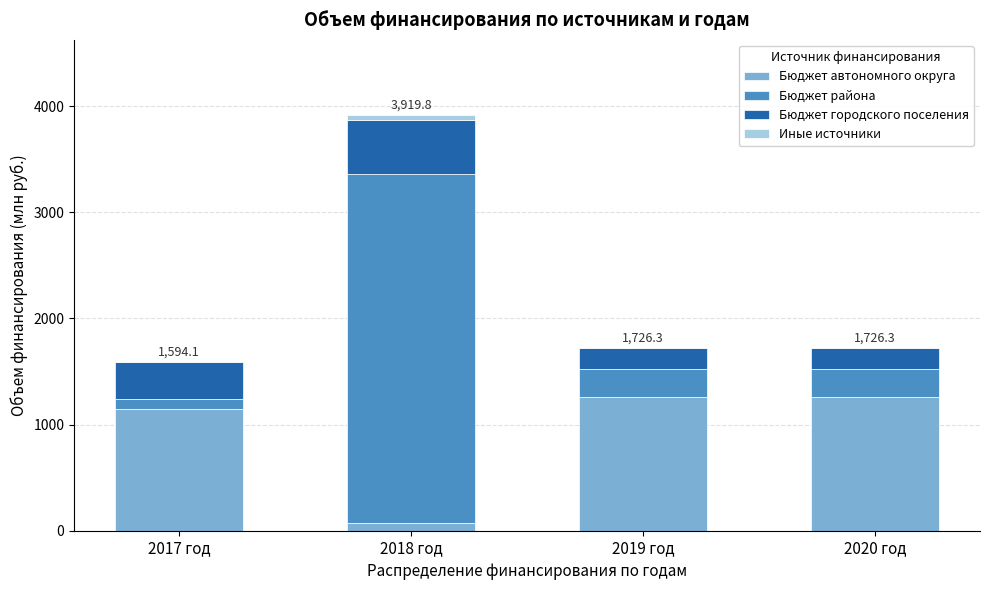

Reading right to left, transcribe the values for Бюджет автономного округа.

2020 год=1259.5	2019 год=1259.5	2018 год=71.4	2017 год=1142.6